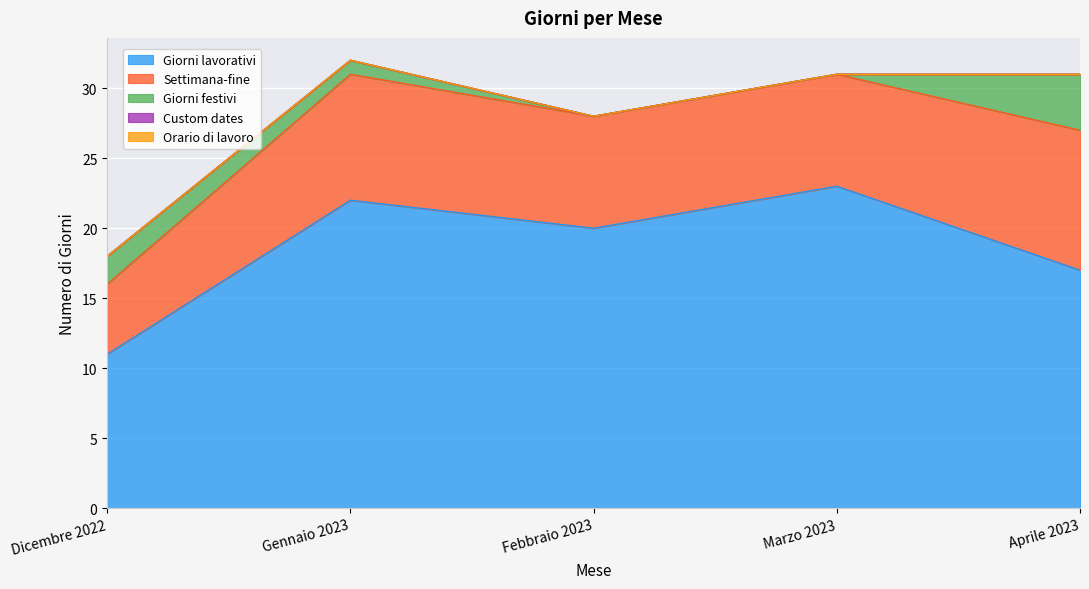

The Giorni festivi series shows 4 at Aprile 2023. True or false?

True